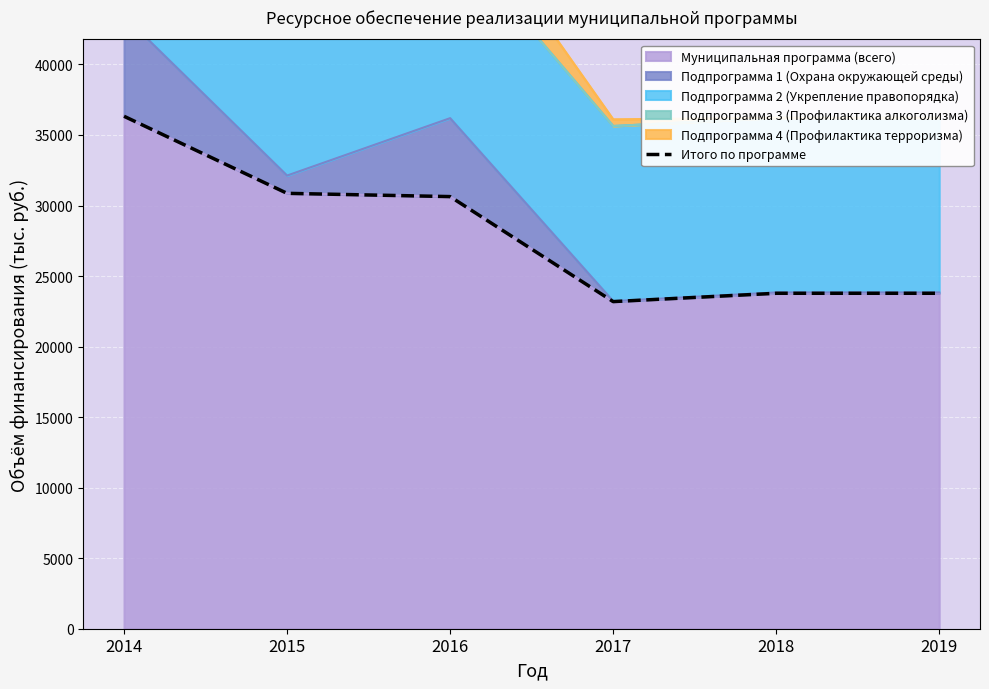

Reading left to right, what are all the values shown in this chart?

36327.7	30864.2	30633.2	23189.6	23780.0	23780.0